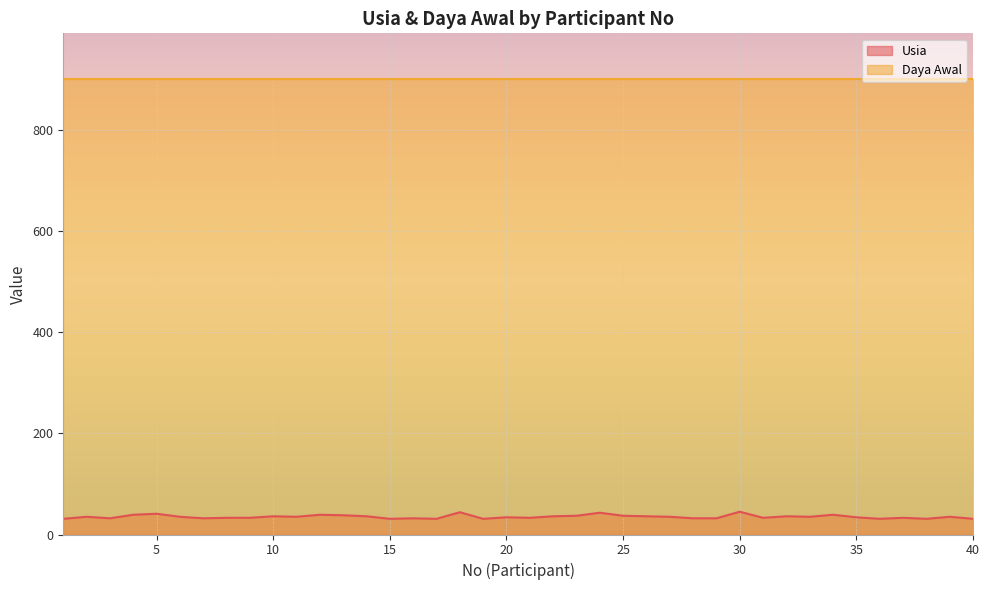

What is the greatest value displayed?

900